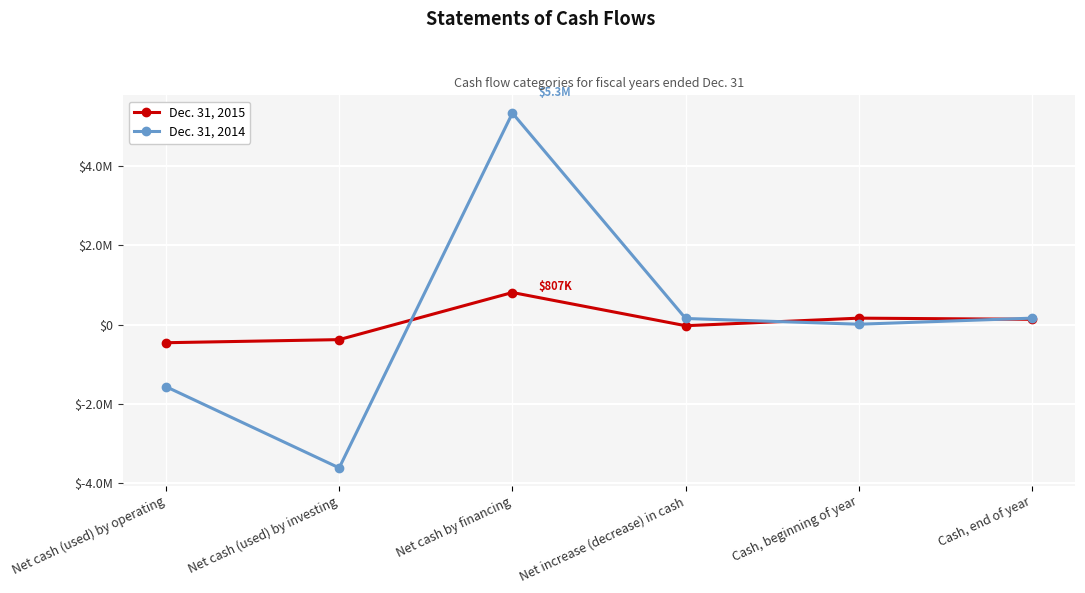

Reading left to right, transcribe all the data shown in this chart.

Dec. 31, 2015: Net cash (used) by operating=-457196	Net cash (used) by investing=-379431	Net cash by financing=807491	Net increase (decrease) in cash=-29136	Cash, beginning of year=161645	Cash, end of year=132509
Dec. 31, 2014: Net cash (used) by operating=-1563788	Net cash (used) by investing=-3610199	Net cash by financing=5327109	Net increase (decrease) in cash=153122	Cash, beginning of year=8523	Cash, end of year=161645